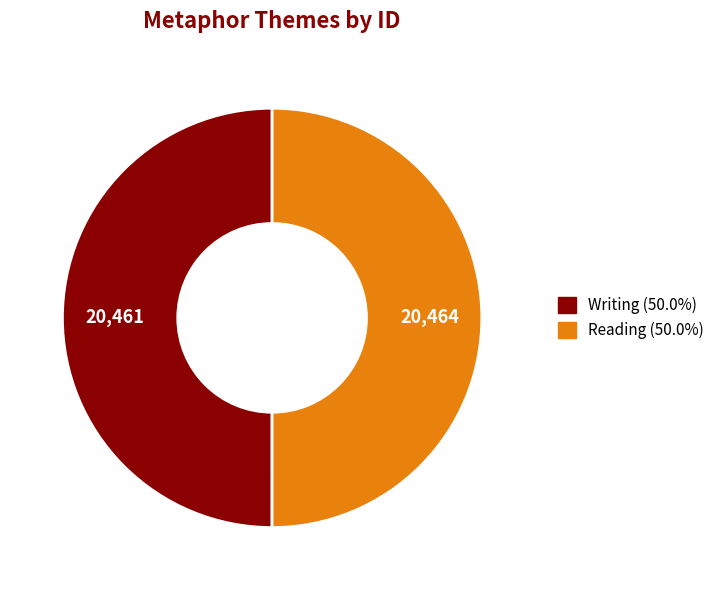

How many slices are in this pie chart?

2